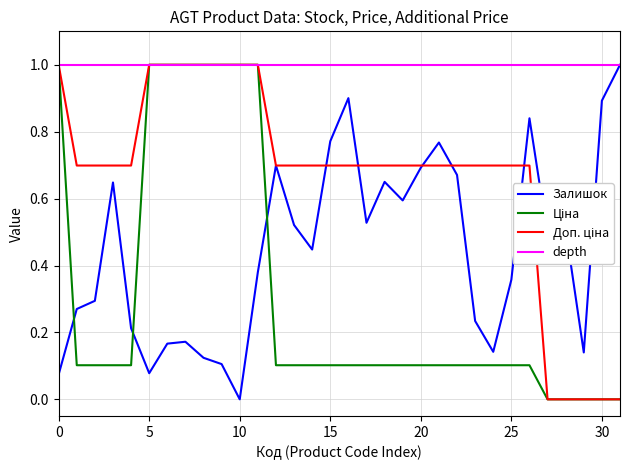

What is the greatest value displayed?

1.0